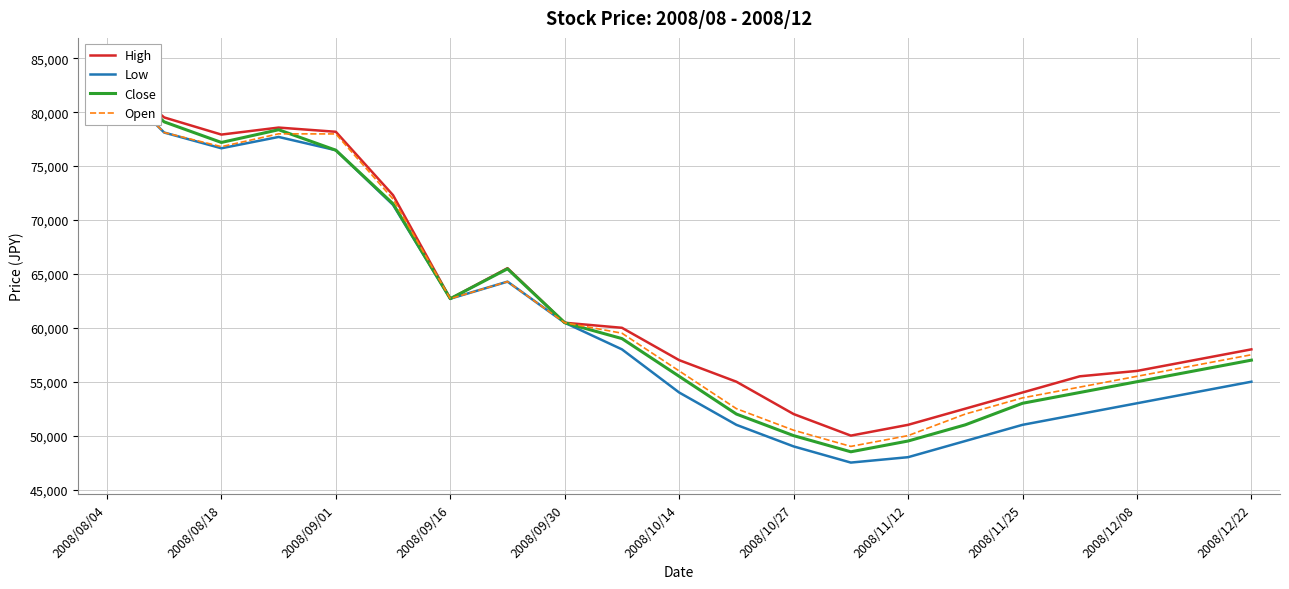

What position from the left is 11?

12